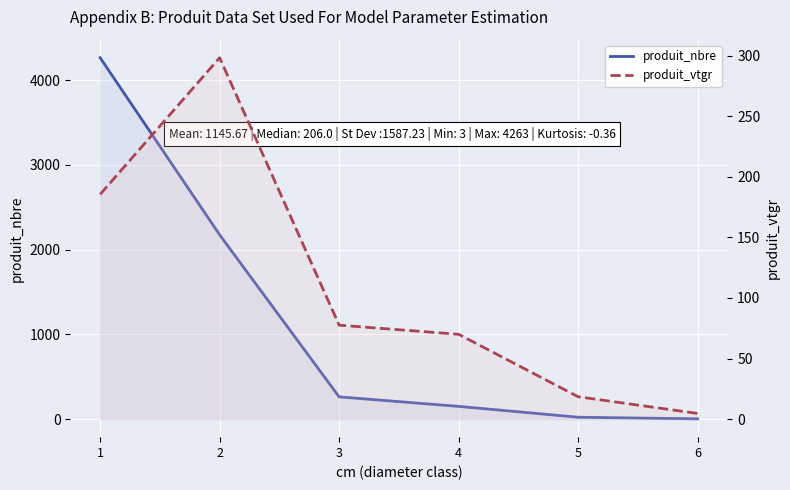

List the series in order of their peak value, highest first.

produit_nbre, produit_vtgr